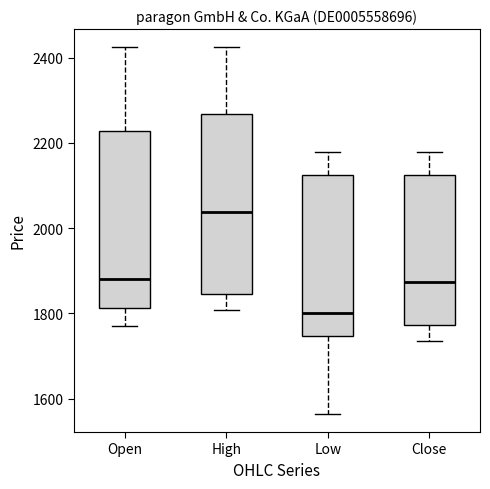

Where is the lower edge of the box for Low on the y-axis? The values are not printed on the chart, so give them approximately, as read against the axis.

1740